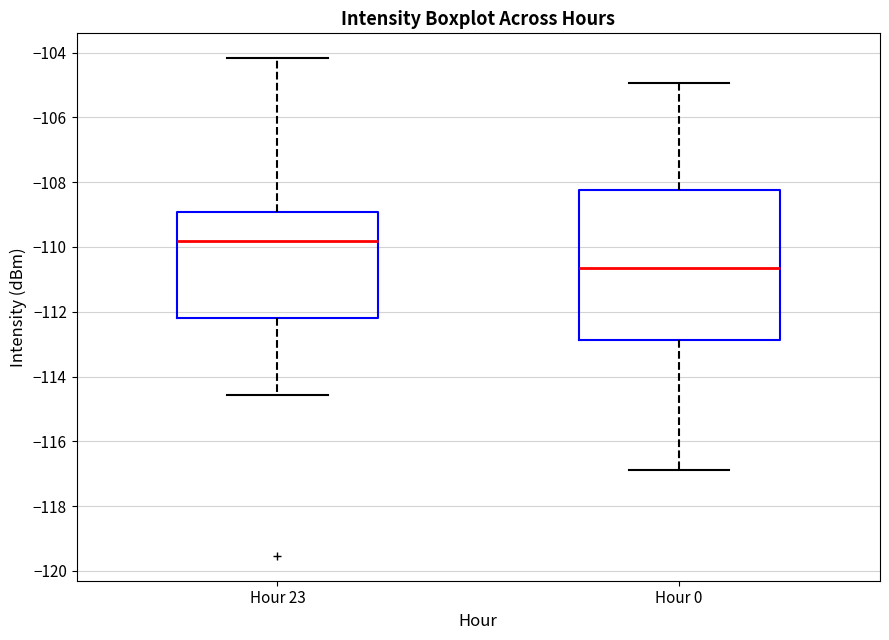

Reading left to right, read every box against the y-axis: the position of its median line, the range the box covers, and the ends of its whiskers. The values are not printed on the chart, so give them approximately, as read against the axis.

Hour 23: median -109.8, box -112.2 to -109.0, whiskers -114.6 to -104.2
Hour 0: median -110.6, box -112.8 to -108.2, whiskers -117.0 to -105.0